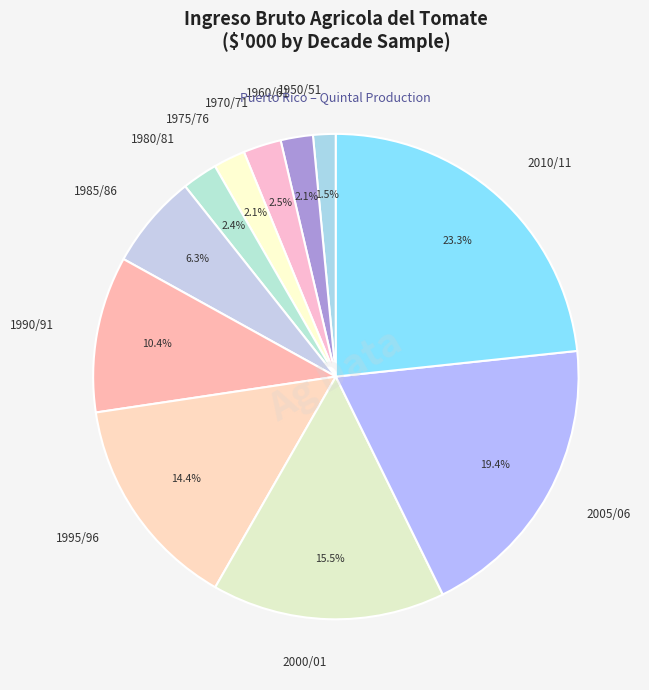

Do 1990/91 and 1985/86 together represent more than half of the pie?

No